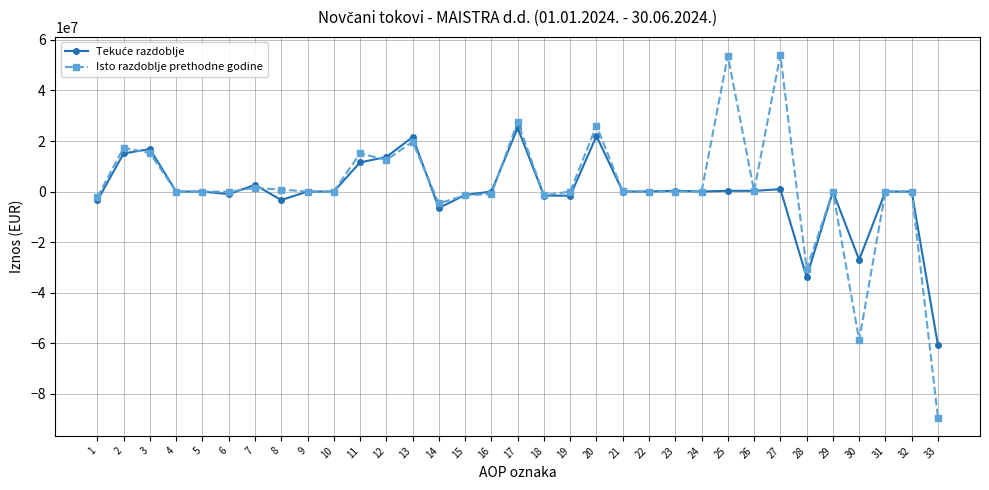

What is the smallest value displayed?

-89477619